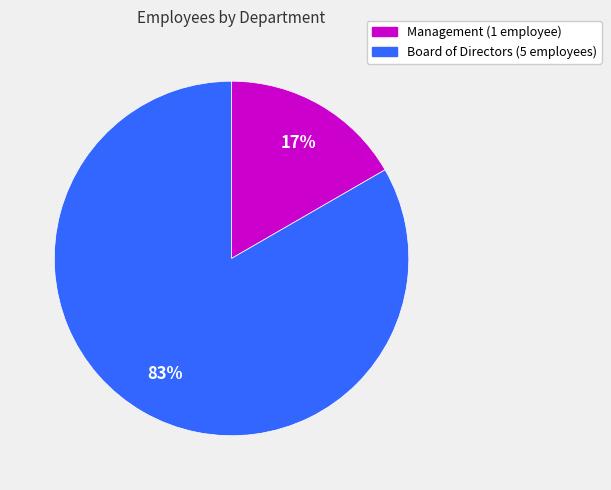

Does any single category account for the majority?

Yes